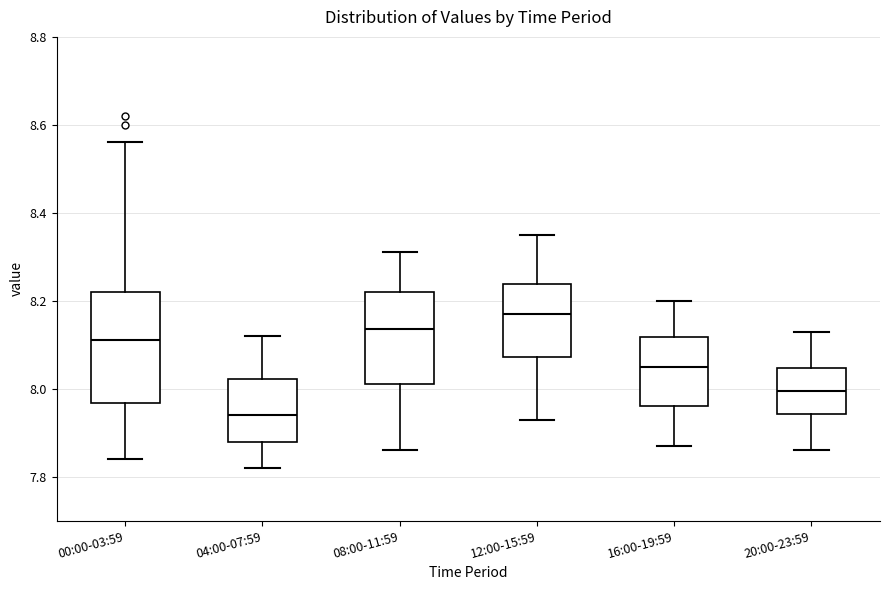

Comparing the boxes themselves (not the whiskers), which one is the tallest?

00:00-03:59